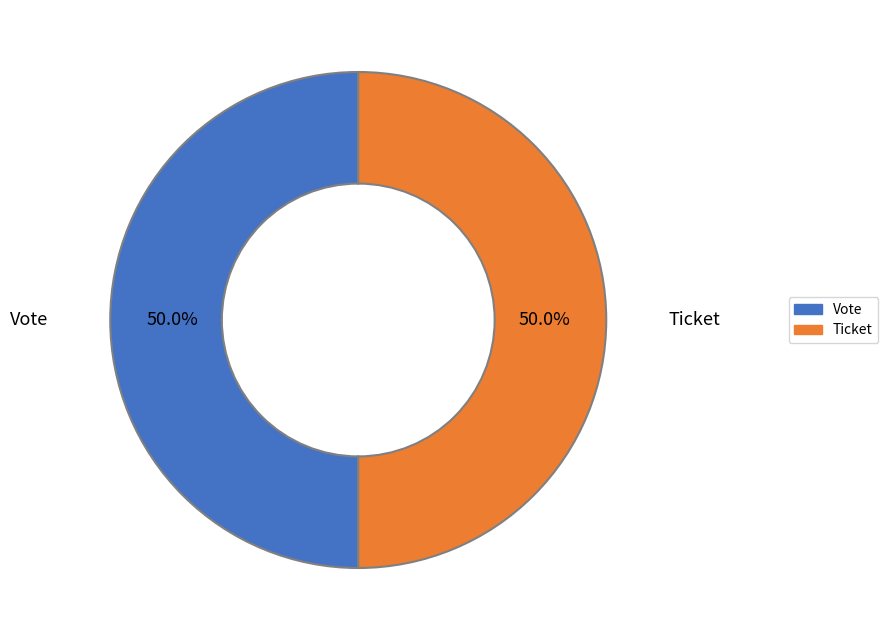

Is it true that Vote is 99% of the pie?

False